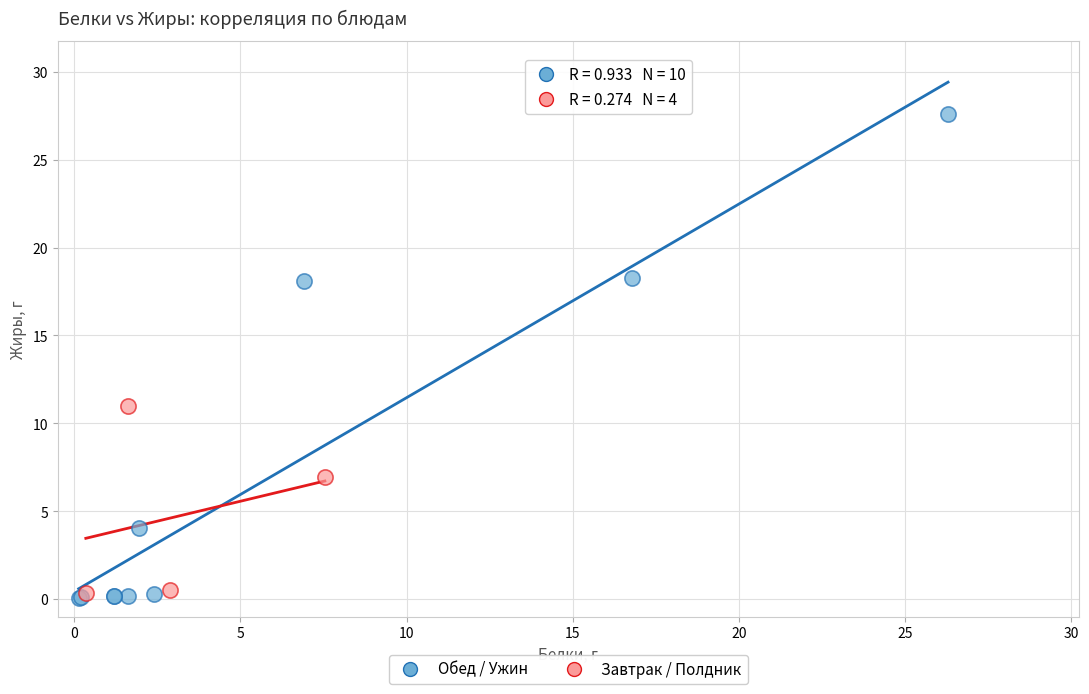

What are all the series names shown in the legend?

Обед / Ужин, Завтрак / Полдник